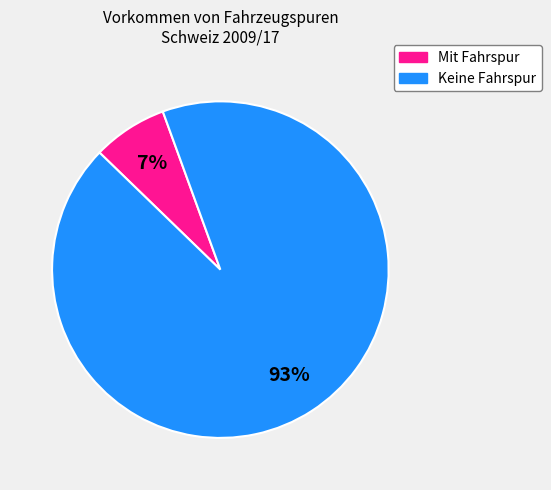

How many slices are in this pie chart?

2